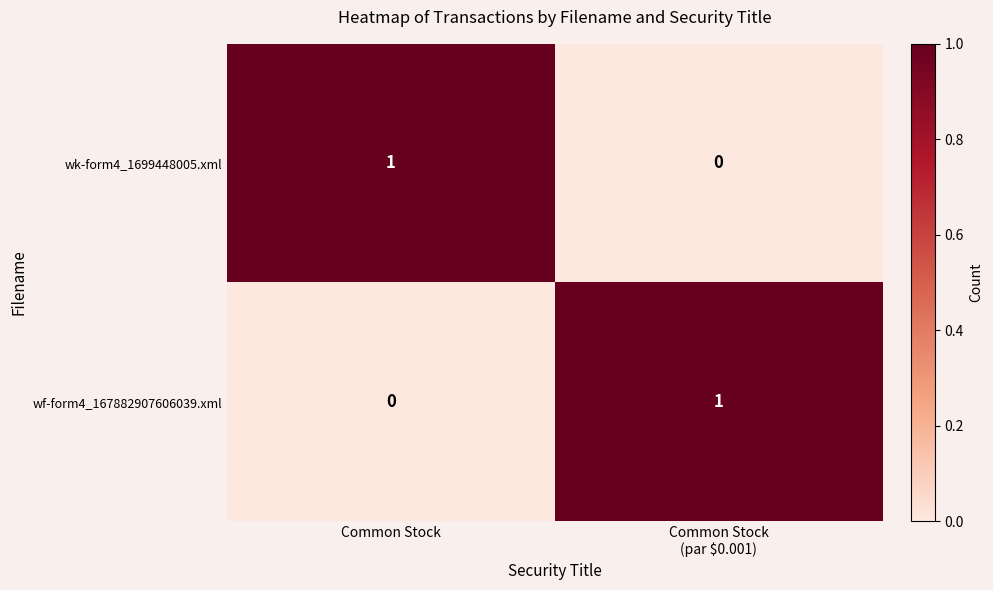

Rank the series at Common Stock from lowest to highest value.

wf-form4_167882907606039.xml, wk-form4_1699448005.xml